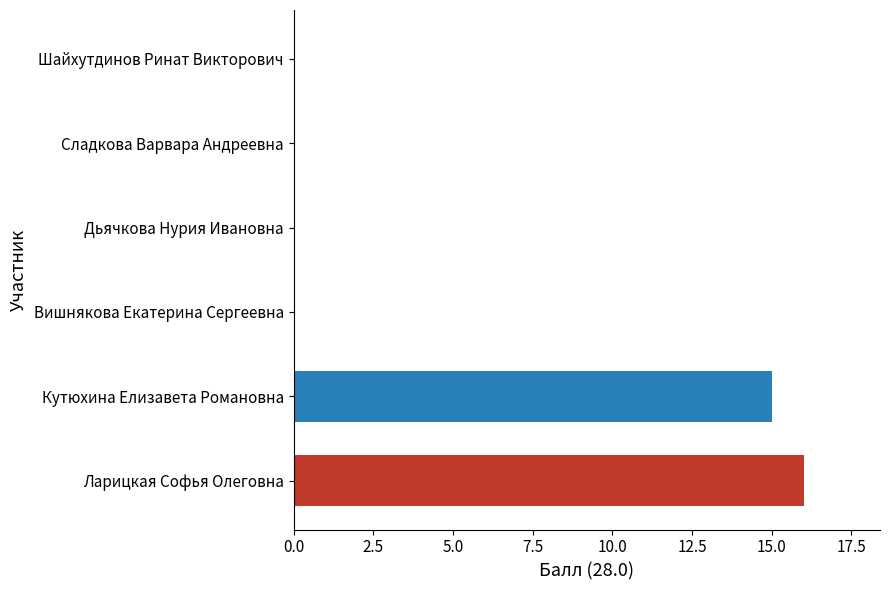

At which label is the value closest to 8?

Кутюхина Елизавета Романовна